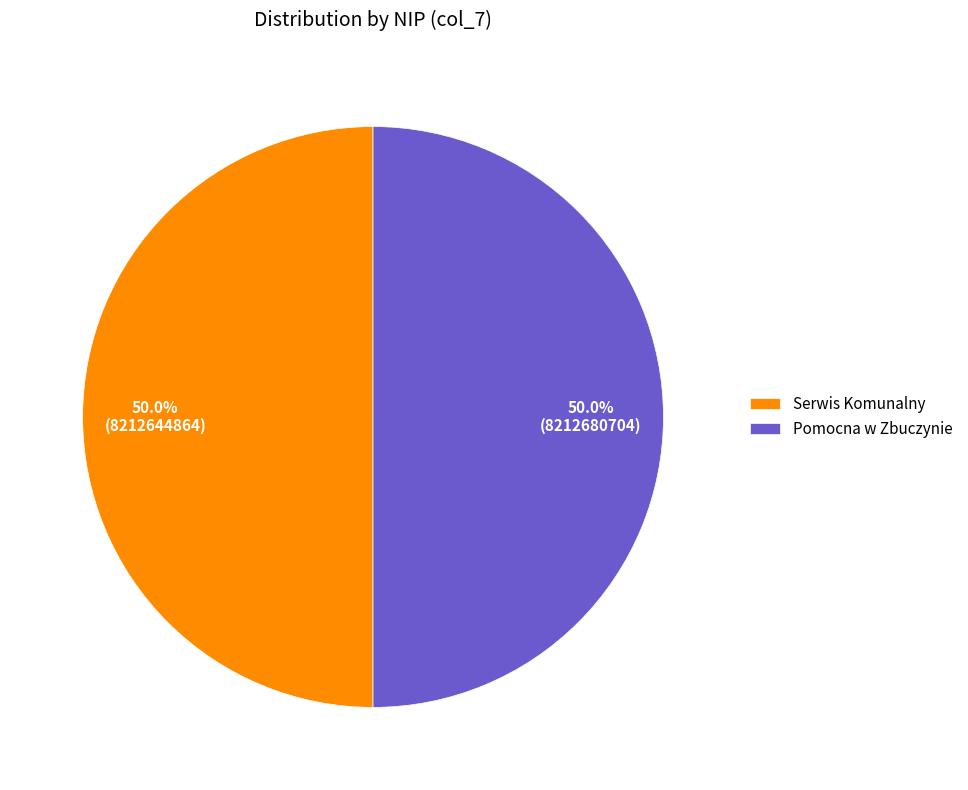

Approximately how many times larger is the value at Pomocna w Zbuczynie compared to Serwis Komunalny?

1.0